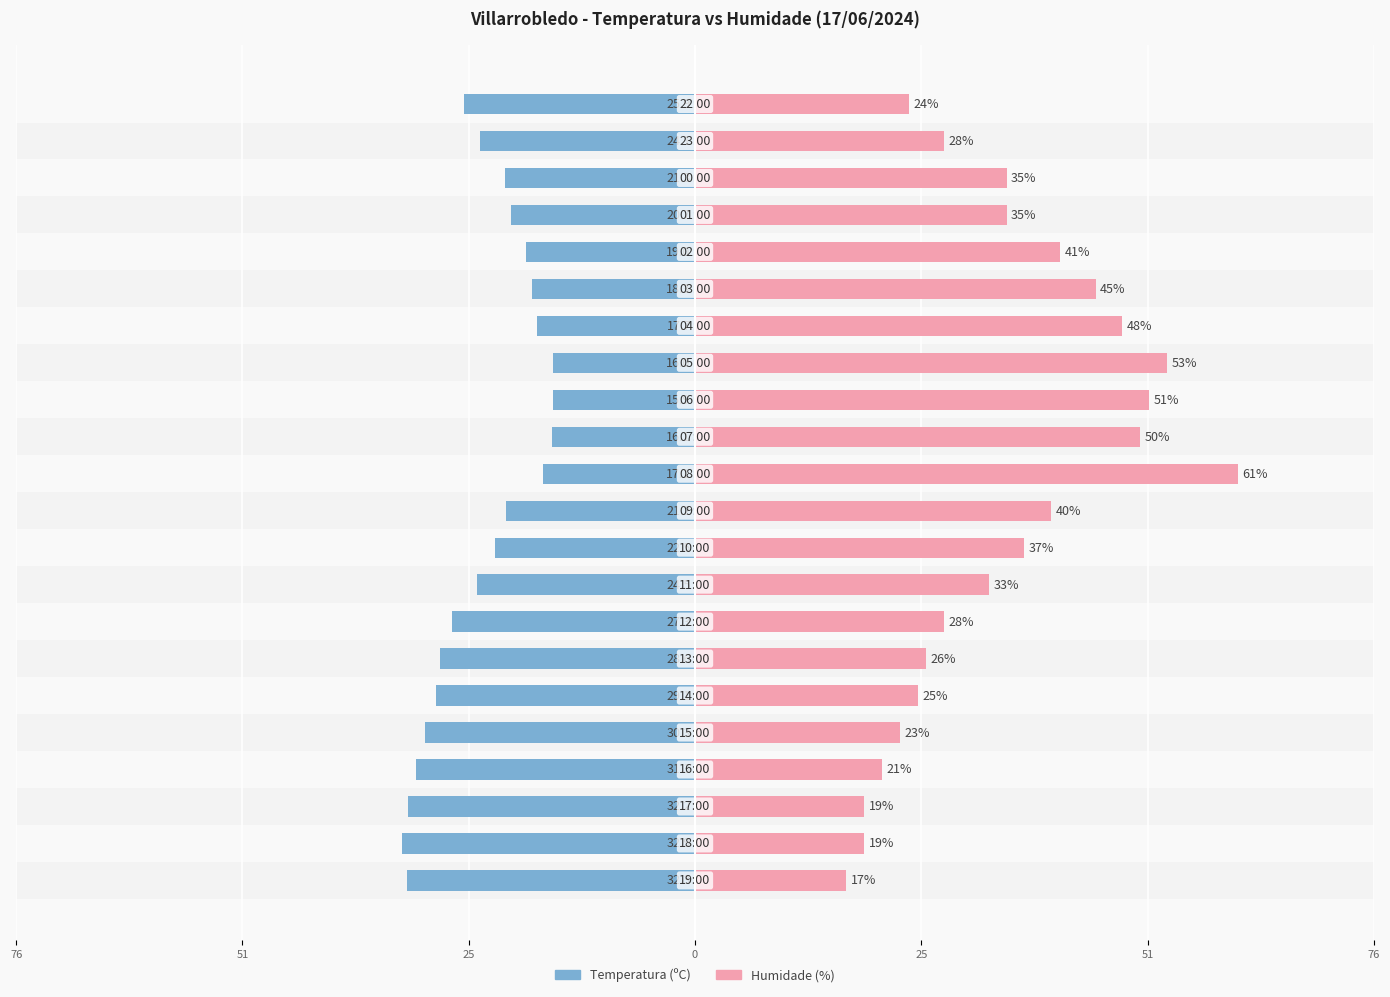

How many data points in Temperatura (ºC) are above -22?

10